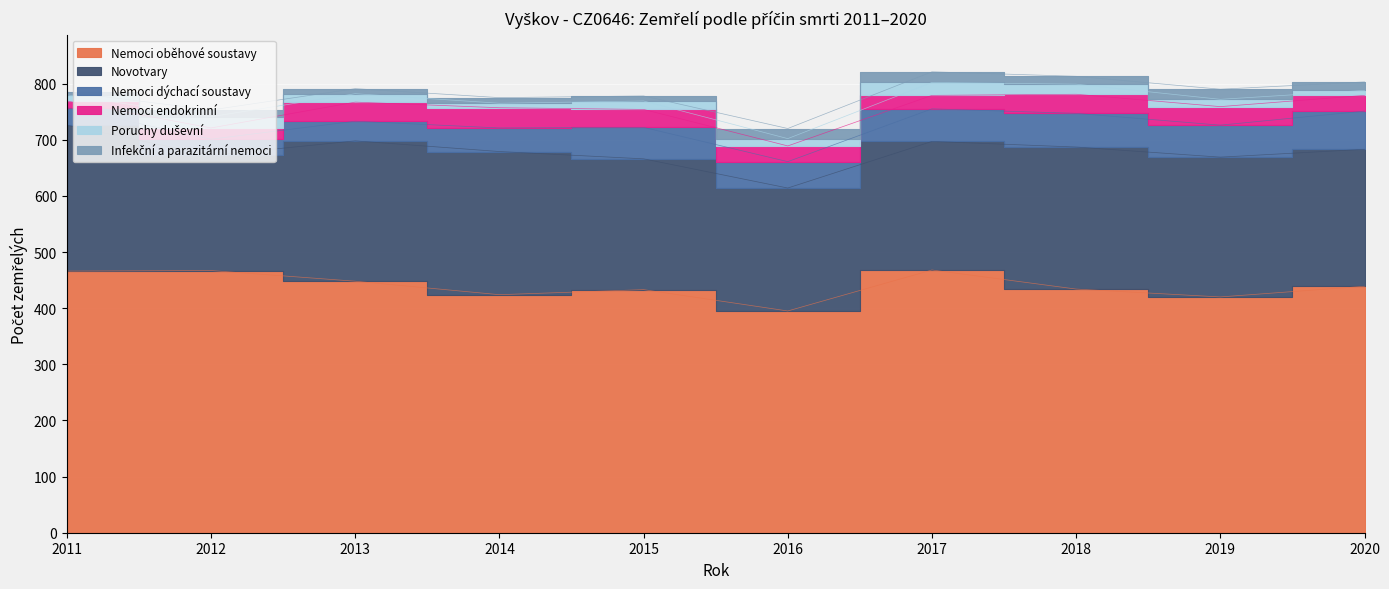

What are all the series names shown in the legend?

Nemoci oběhové soustavy, Novotvary, Nemoci dýchací soustavy, Nemoci endokrinní, Poruchy duševní, Infekční a parazitární nemoci